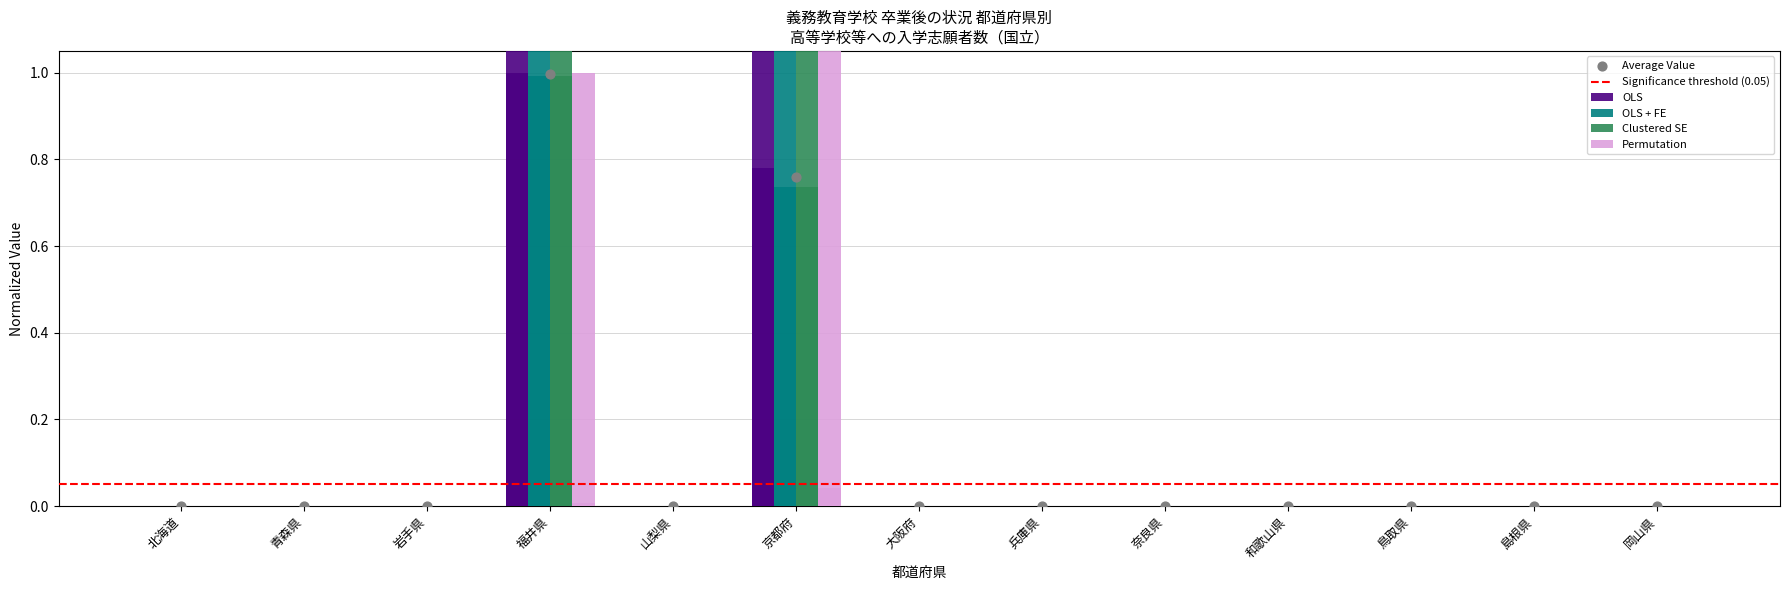

Which series reaches the minimum Y coordinate?

OLS